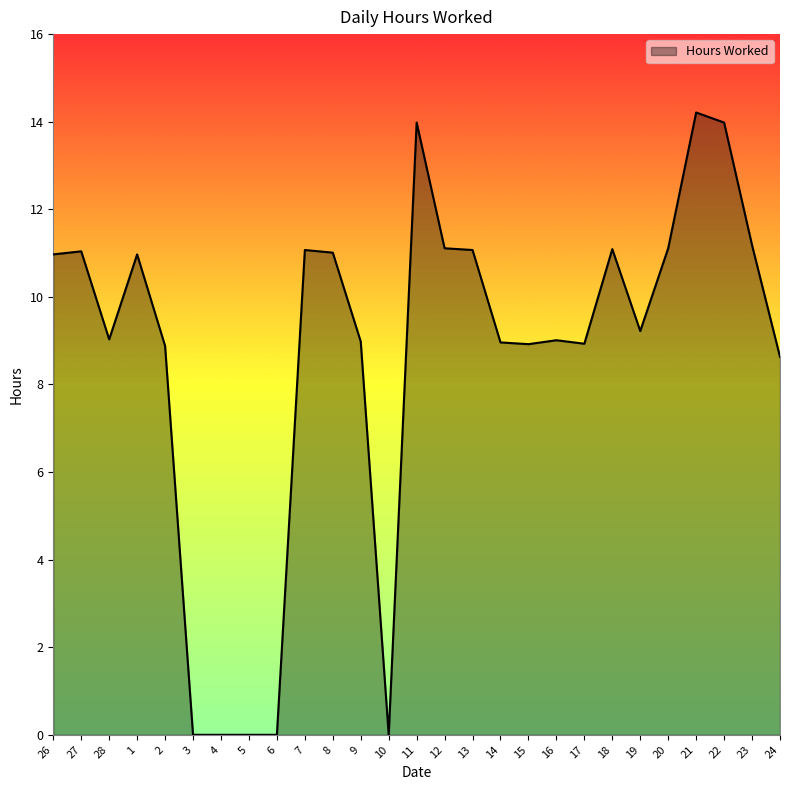

What is the change in value from 13 to 24?

-2.4